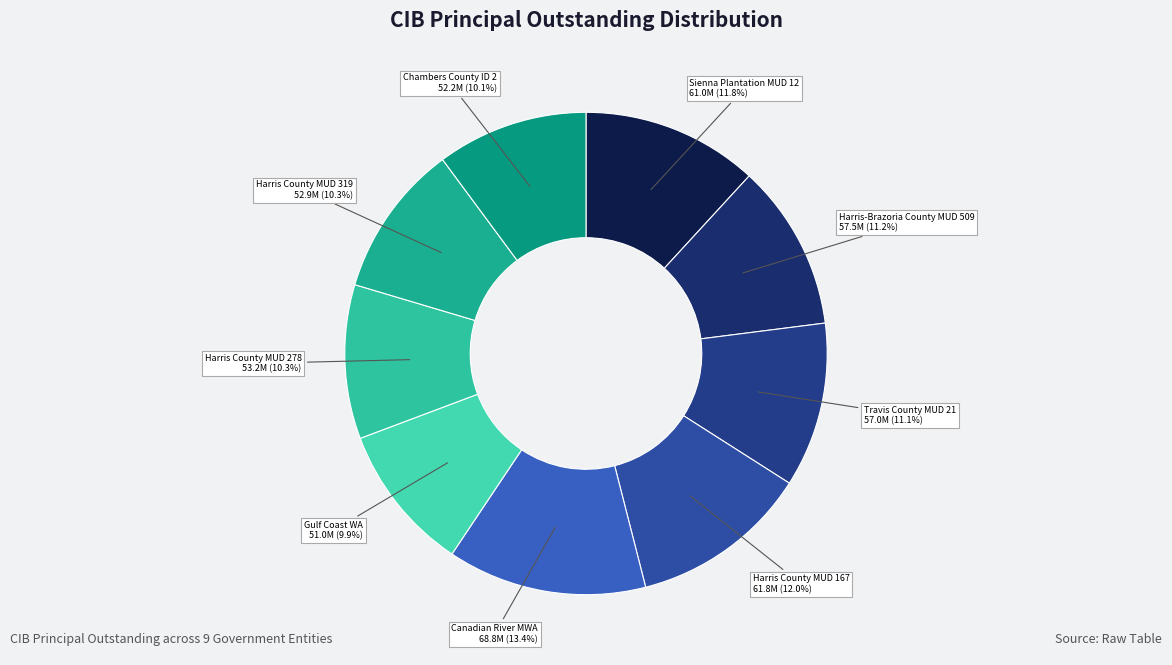

What portion of the pie excludes Harris-Brazoria County MUD 509?

88.8%